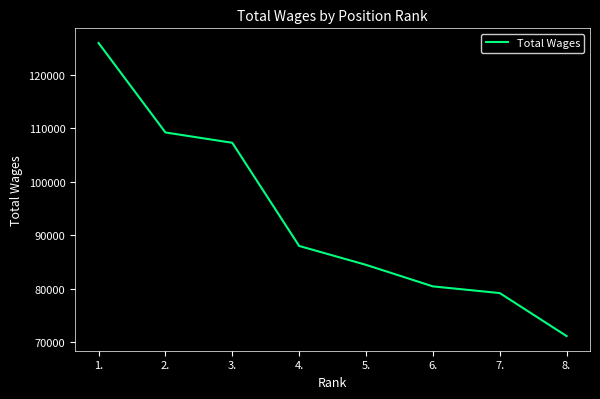

Is it true that the value at 6. is 113727?

False